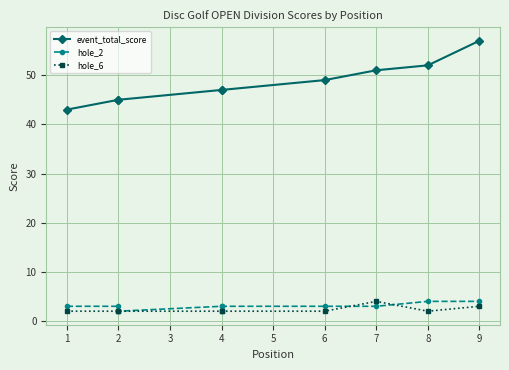

Which series has the widest spread of values?

event_total_score